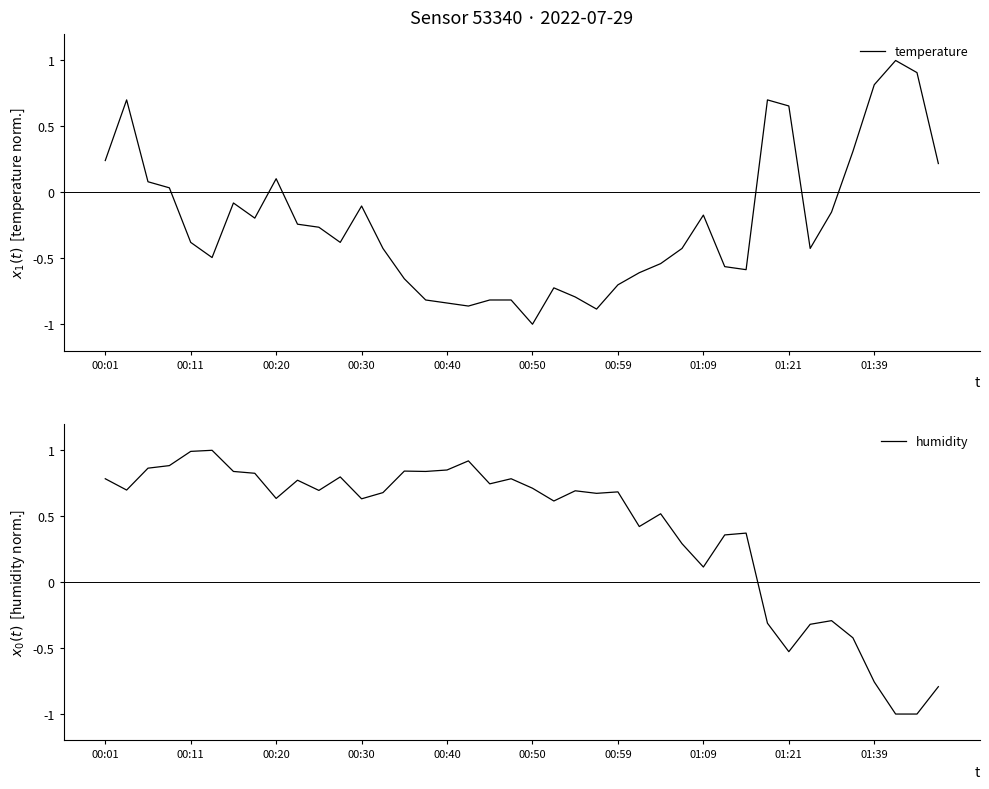

Rank the series by their average value, from highest to lowest.

humidity, temperature